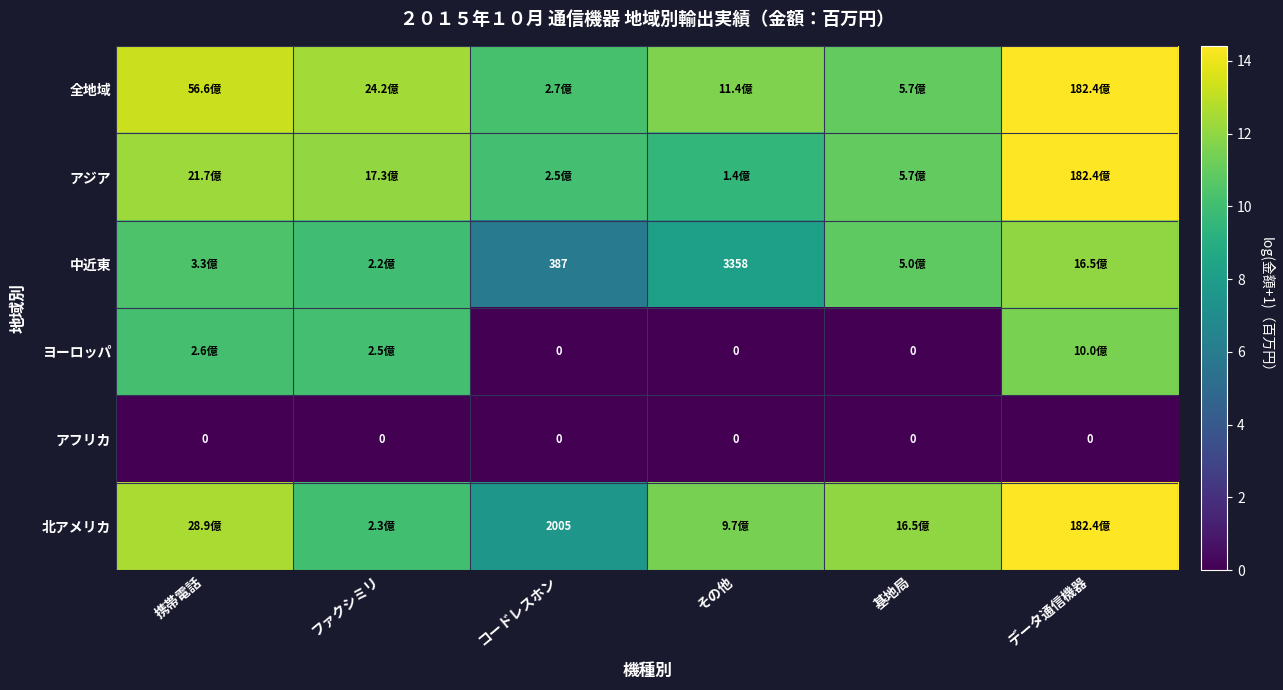

What is the lowest value of the 全地域 series?

10.2